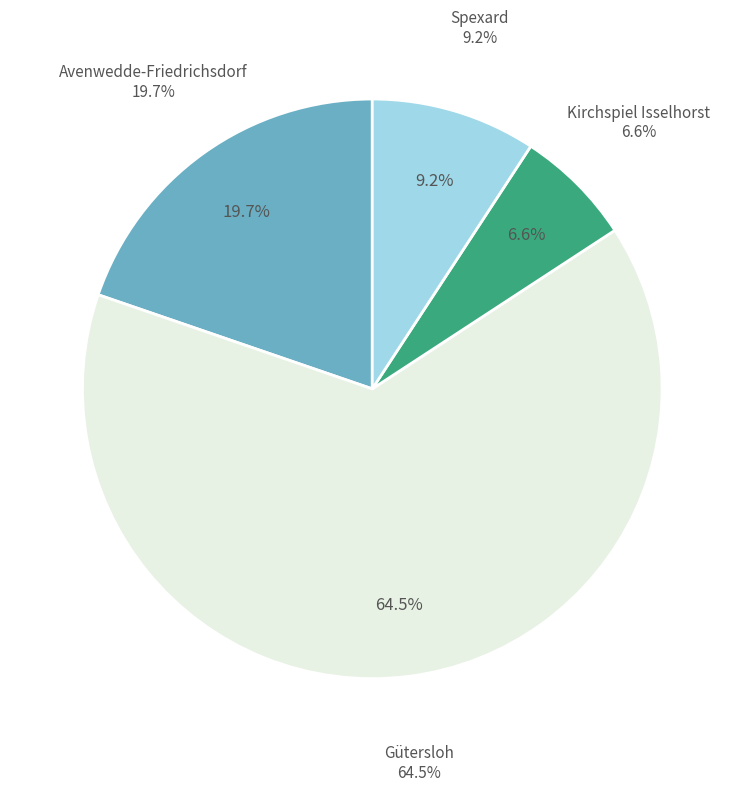

What is the majority slice?

Gütersloh